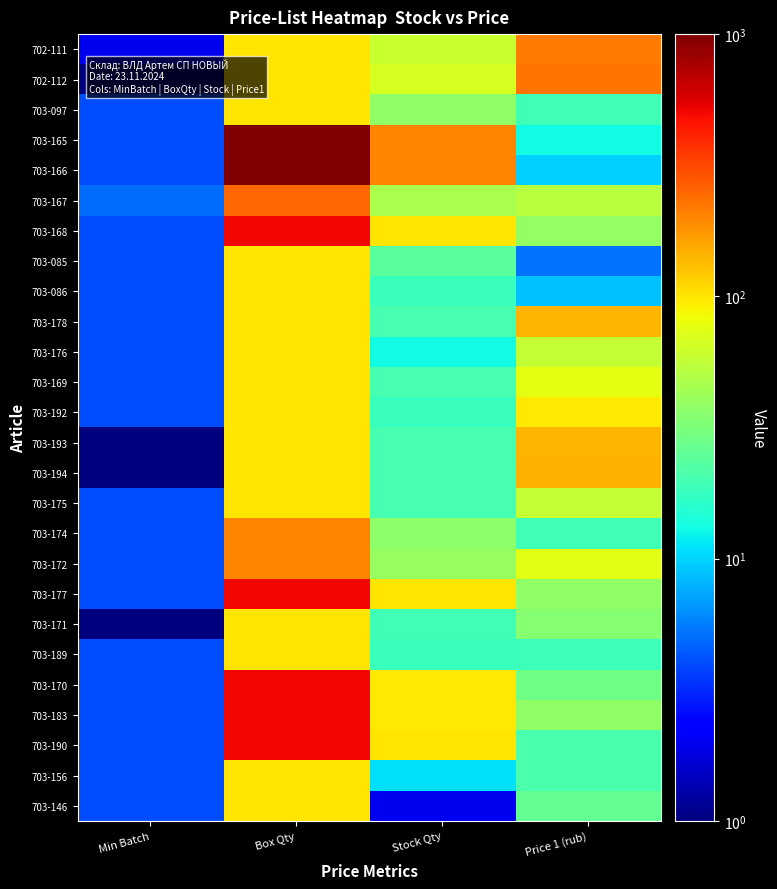

Count the number of categories in the chart.

4